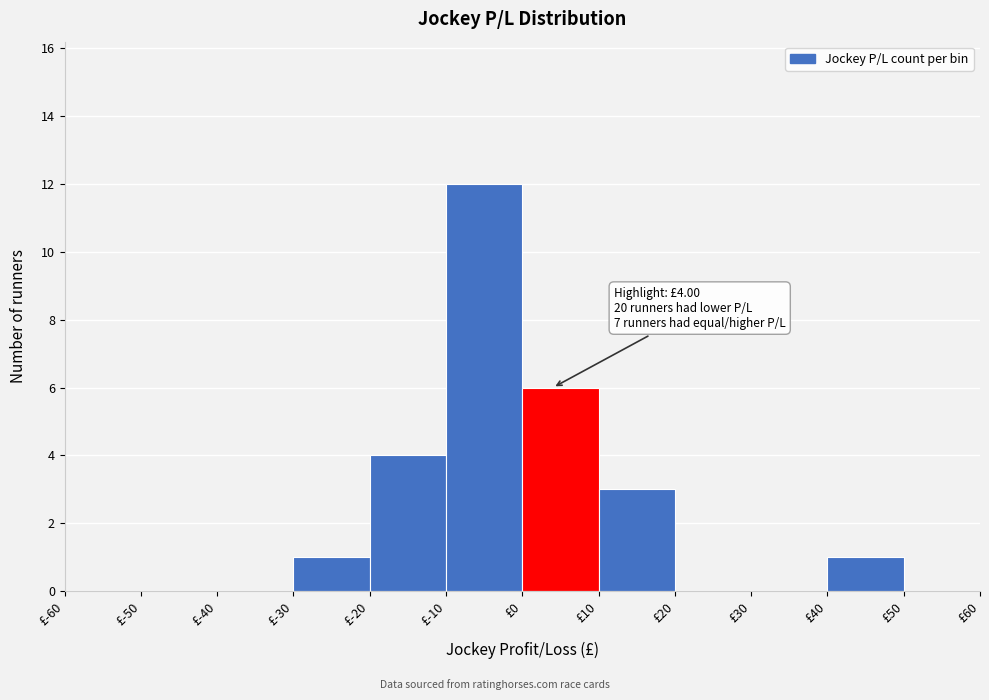

Which range on the x-axis has the tallest bar?

-10 to 0